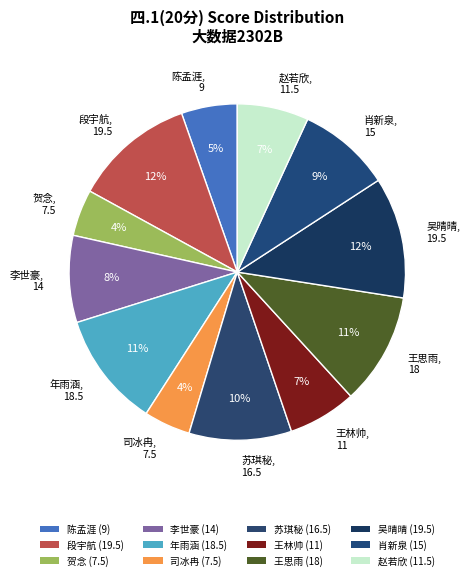

Does 贺念 account for over 50% of the chart?

No